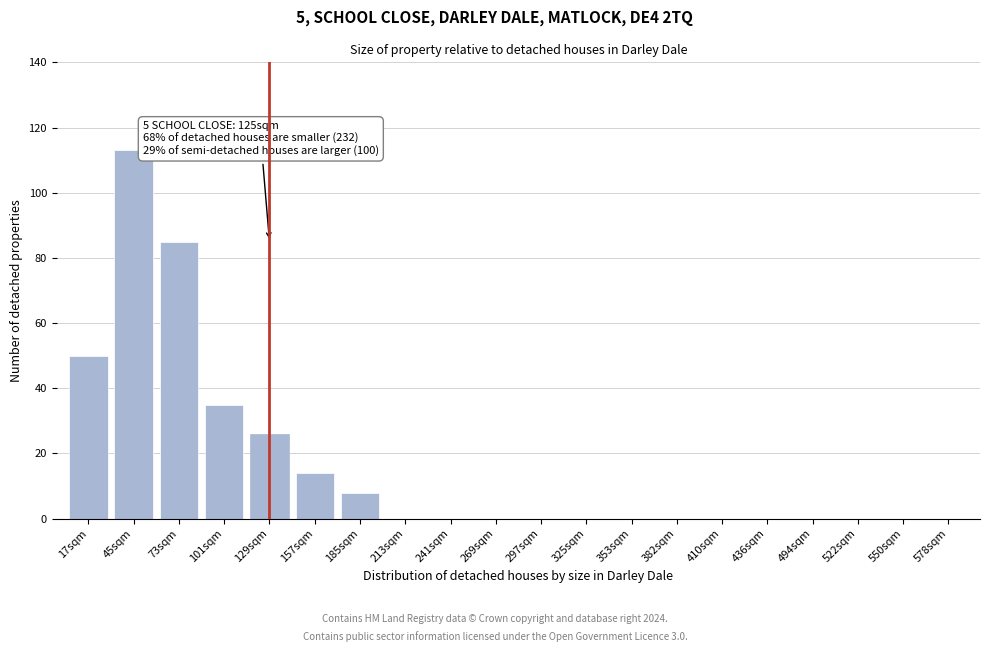

Reading right to left, transcribe all the data shown in this chart.

578sqm=0	550sqm=0	522sqm=0	494sqm=0	436sqm=0	410sqm=0	382sqm=0	353sqm=0	325sqm=0	297sqm=0	269sqm=0	241sqm=0	213sqm=0	185sqm=8	157sqm=14	129sqm=26	101sqm=35	73sqm=85	45sqm=113	17sqm=50